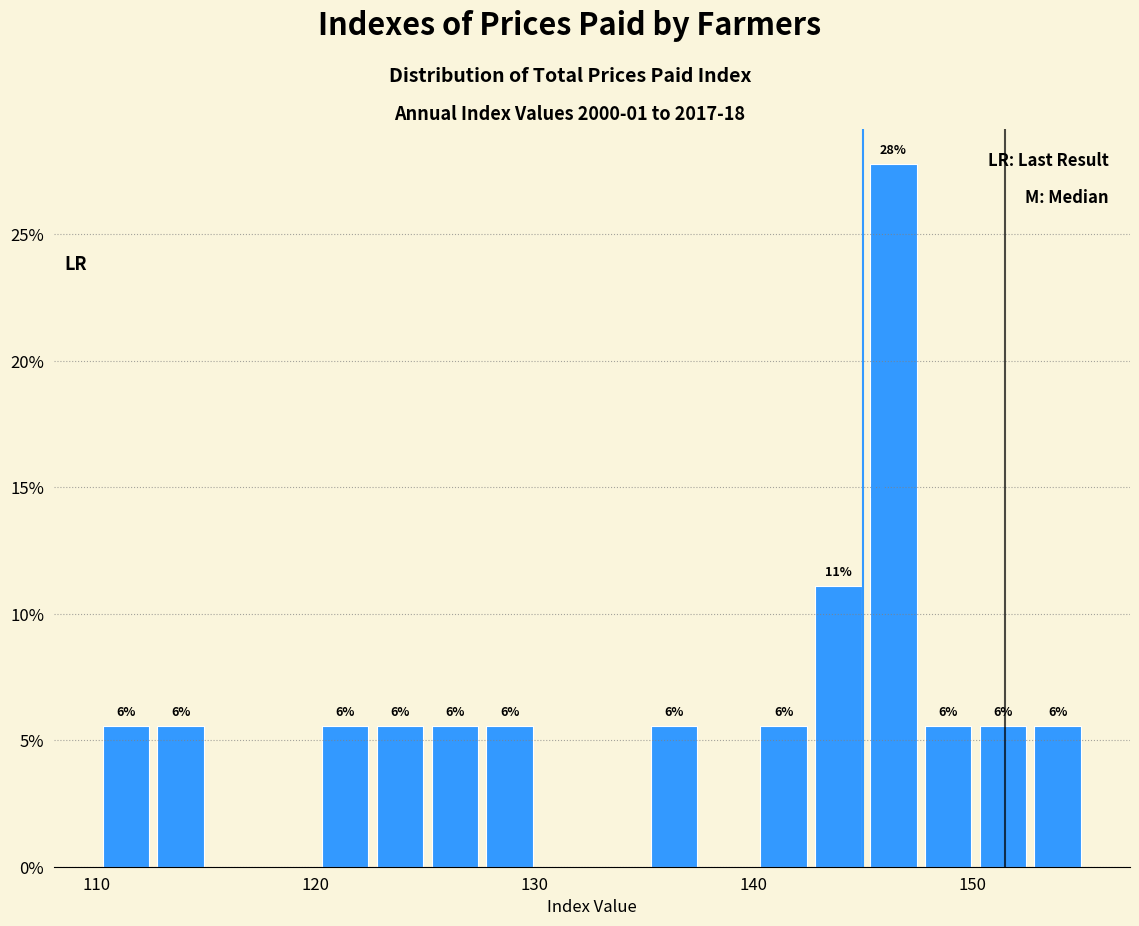

Around what value on the x-axis is the tallest bar? Give the approximate position of its centre, as read against the axis.

146